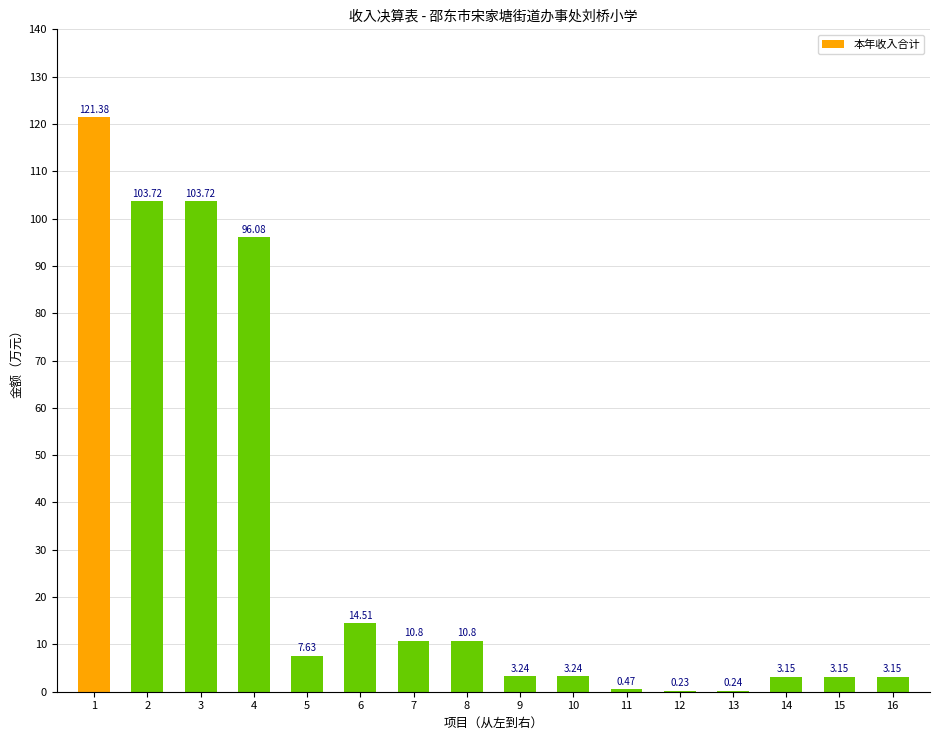

Between 5 and 6, which is larger?

6